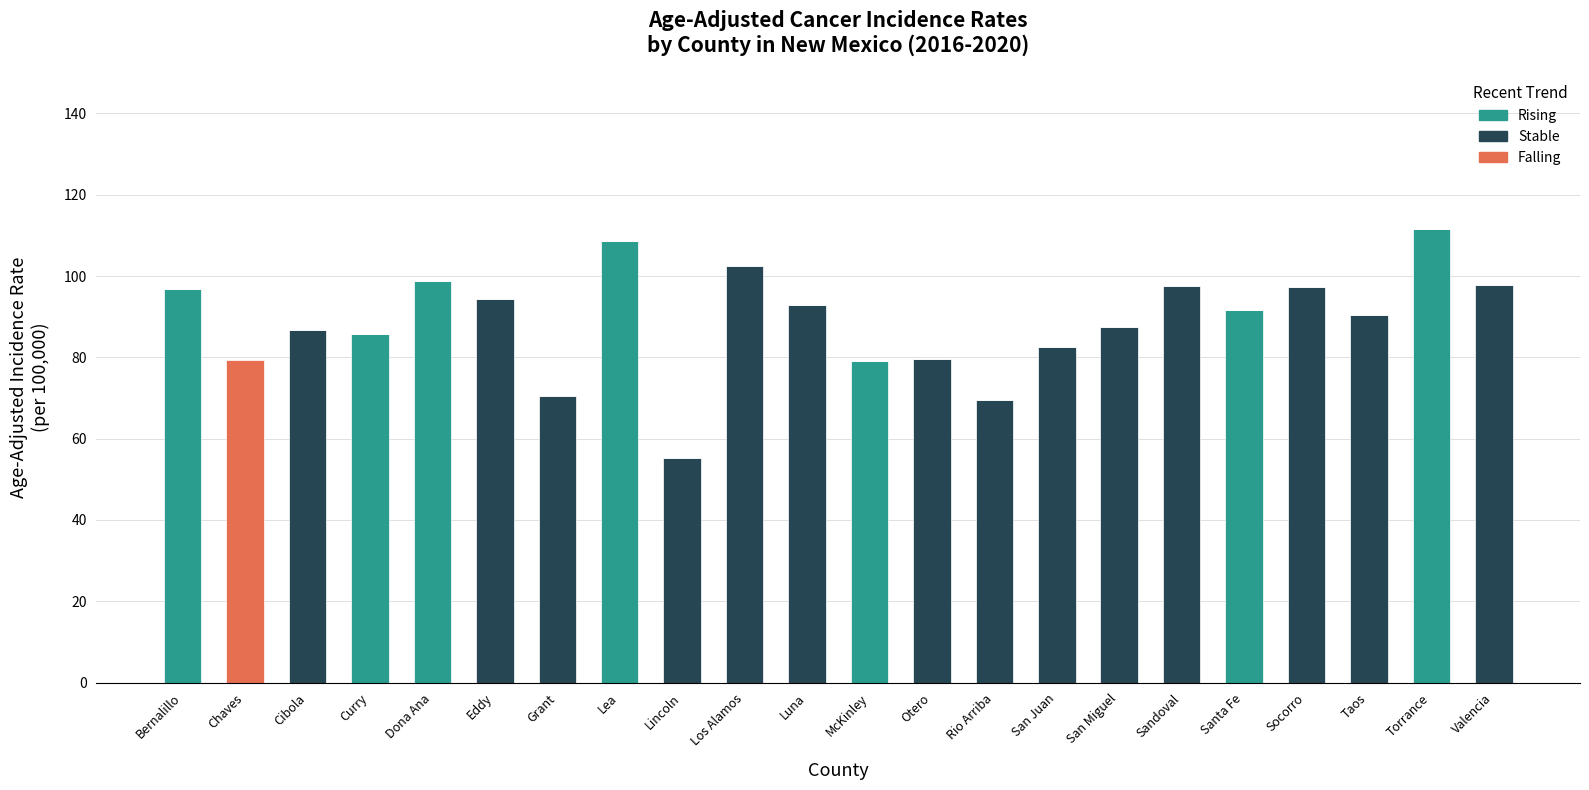

Where is Rising nearest to the value 55?

McKinley